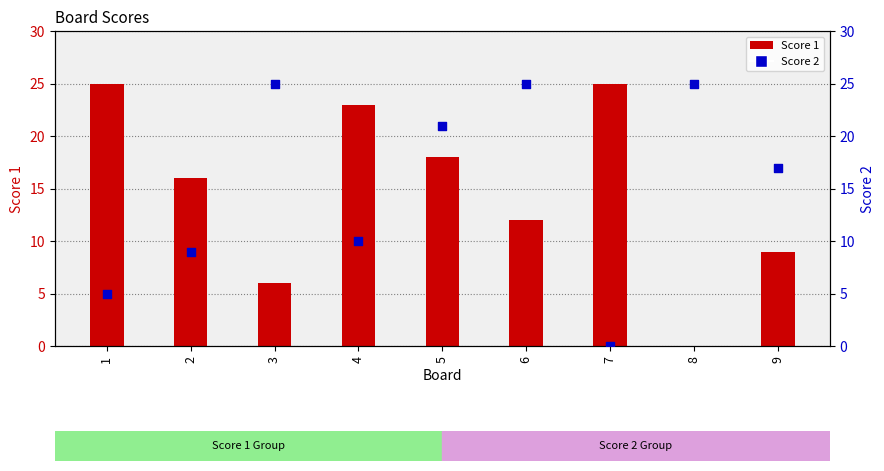

Which series contains the highest Y value?

Score 1